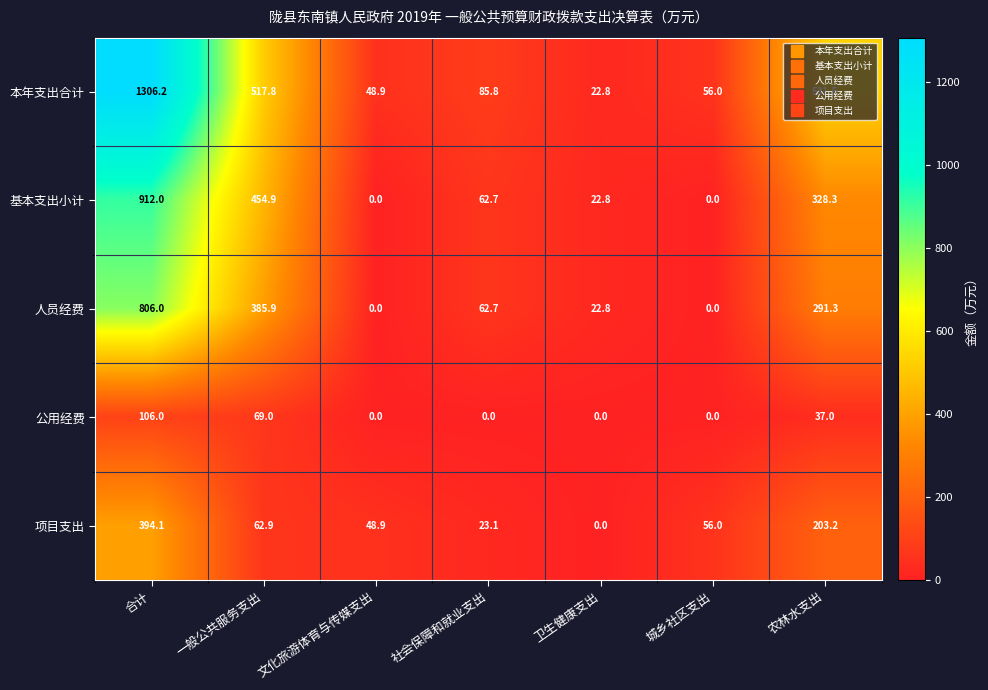

What is the spread (max minus min) of values at 卫生健康支出?

22.8